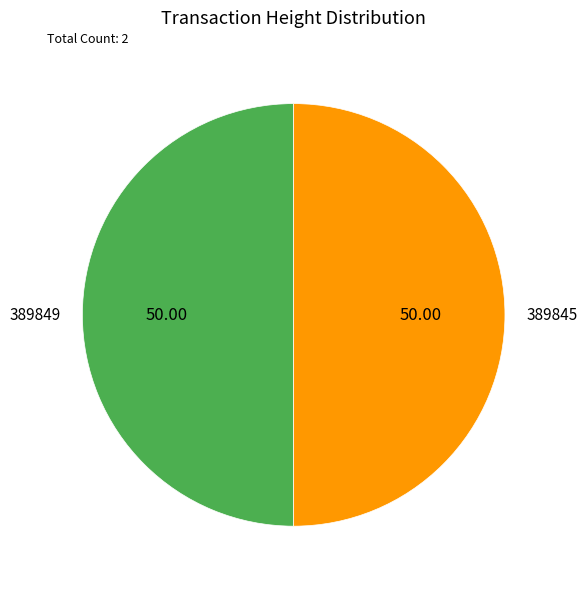

What is the ratio of the value at 389845 to the value at 389849?

1.0